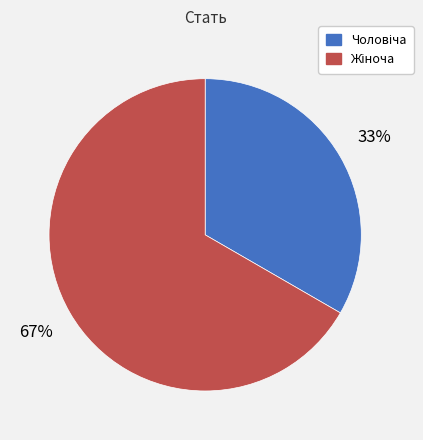

Is there any slice that represents more than half of the pie?

Yes